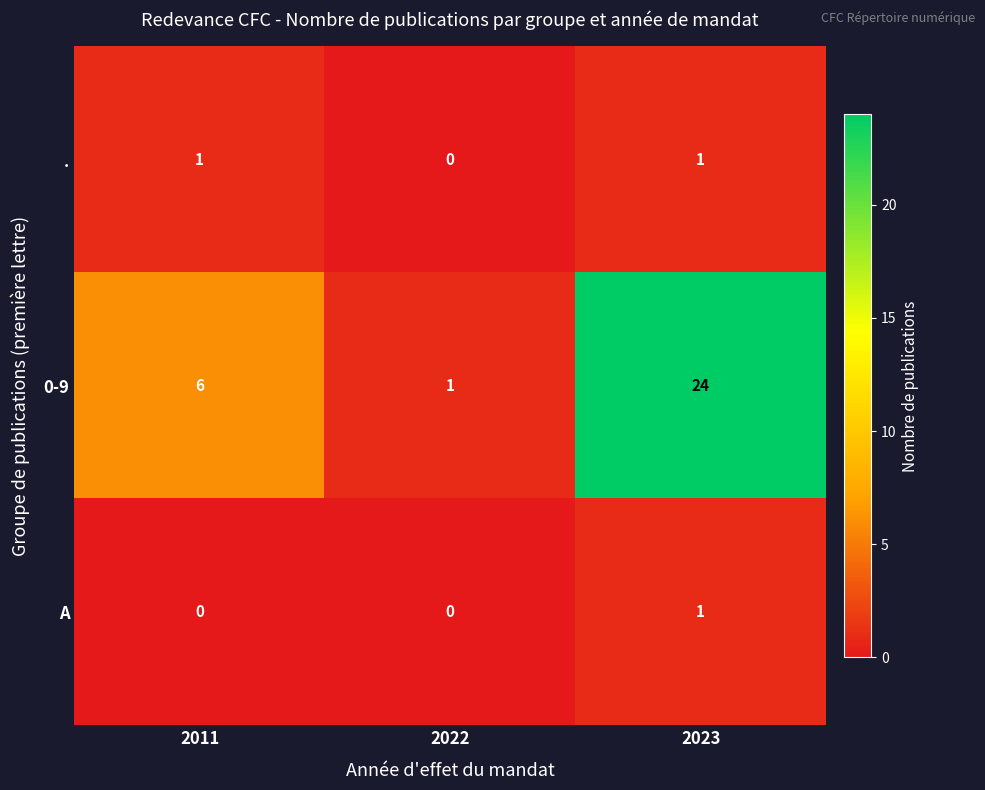

Reading left to right, extract all data points from this chart.

.: 2011=1	2022=0	2023=1
0-9: 2011=6	2022=1	2023=24
A: 2011=0	2022=0	2023=1